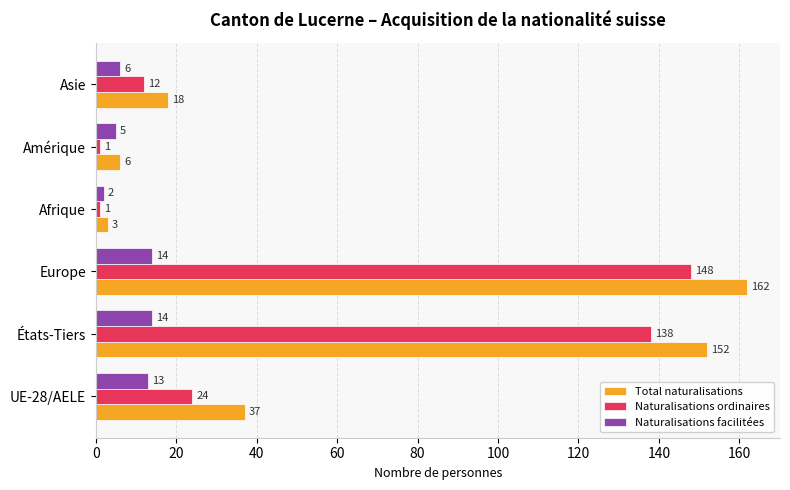

Where is Naturalisations facilitées nearest to the value 8?

Asie